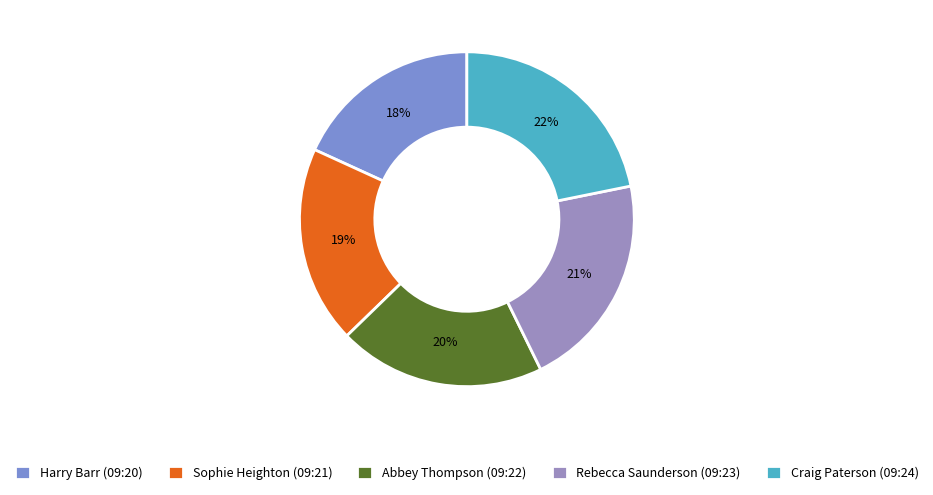

To the nearest percent, what portion does Harry Barr (09:20) represent?

18%